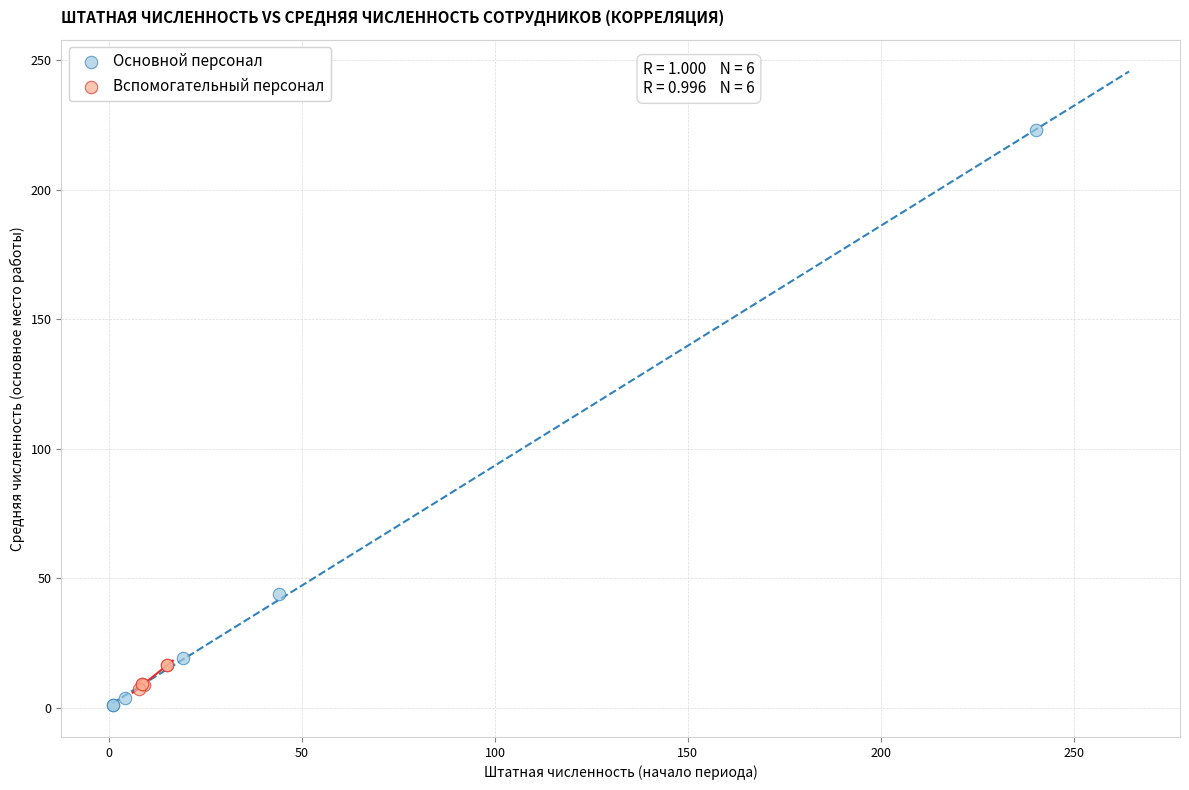

Which series contains the highest Y value?

Основной персонал